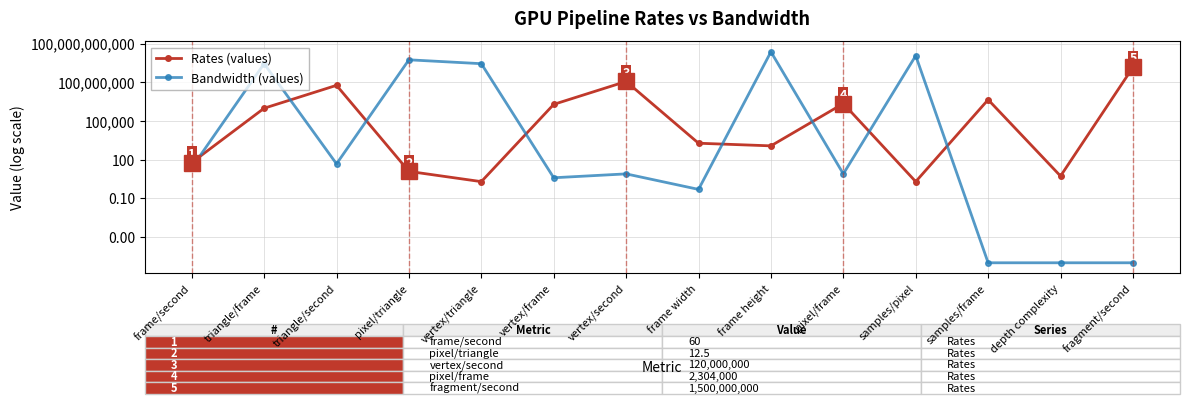

Which series ends up on top after the final intersection of Rates (values) and Bandwidth (values)?

Rates (values)